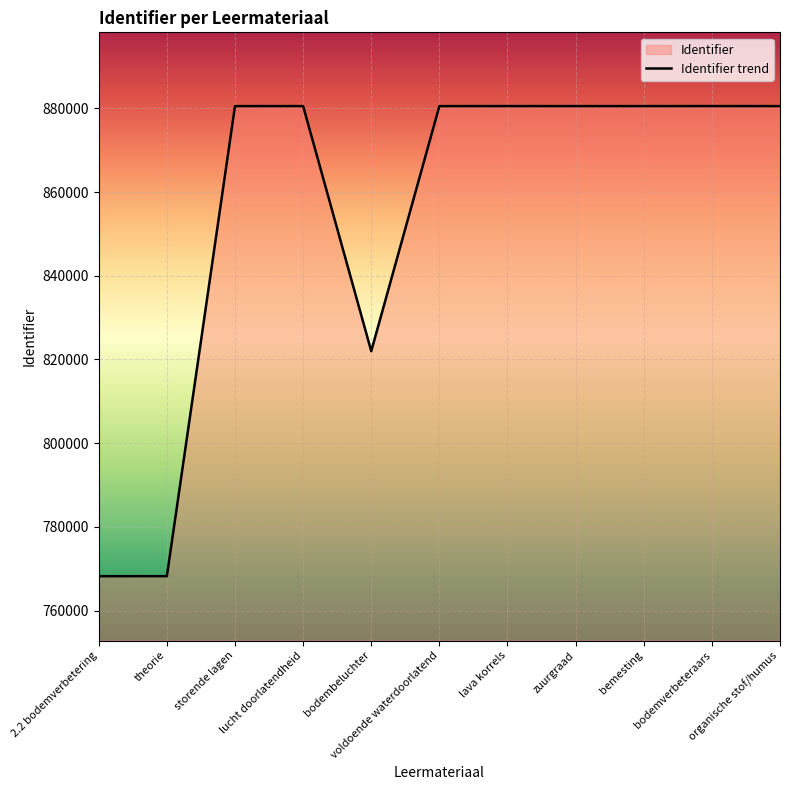

Reading right to left, extract all data points from this chart.

880522	880532	880521	880520	880526	880519	821983	880524	880518	768231	768230